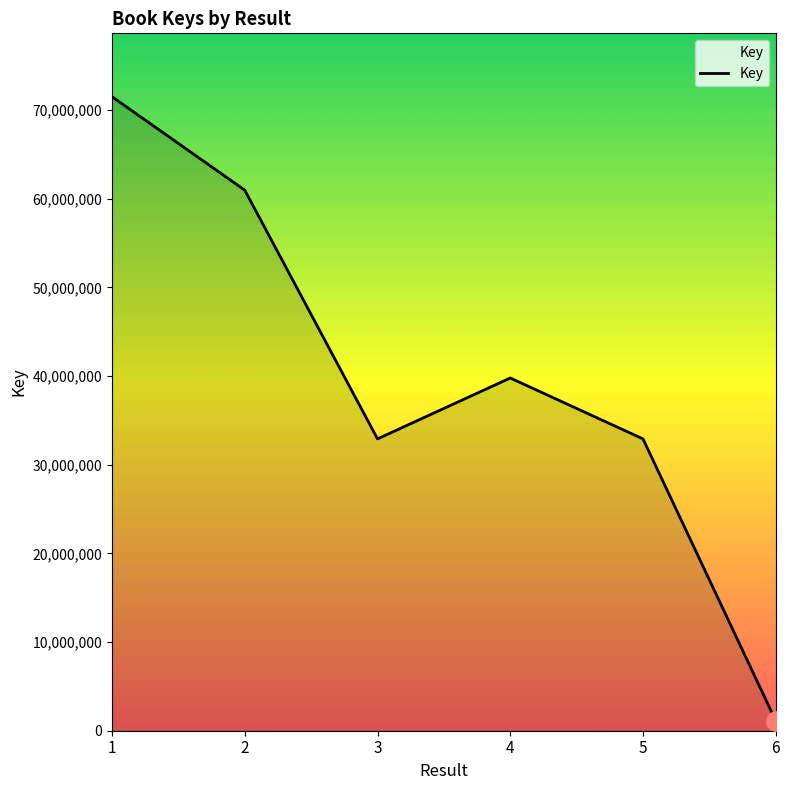

Is it true that the value at 5 is 32908536?

True